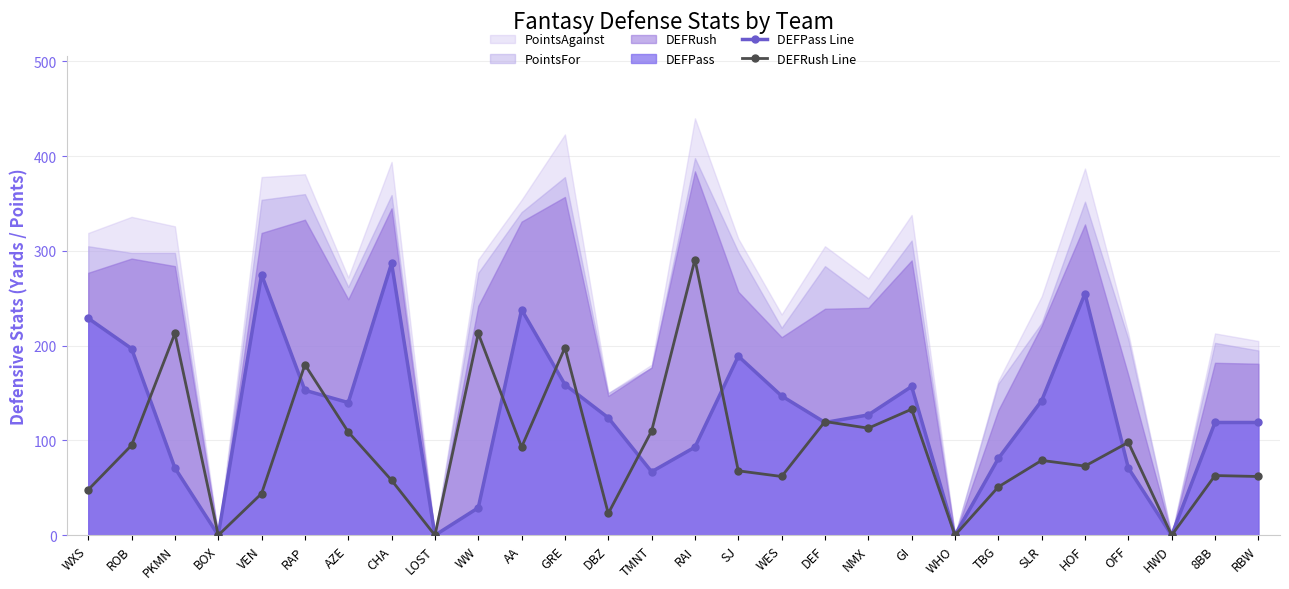

Which series has the largest total across all categories?

DEFPass Line